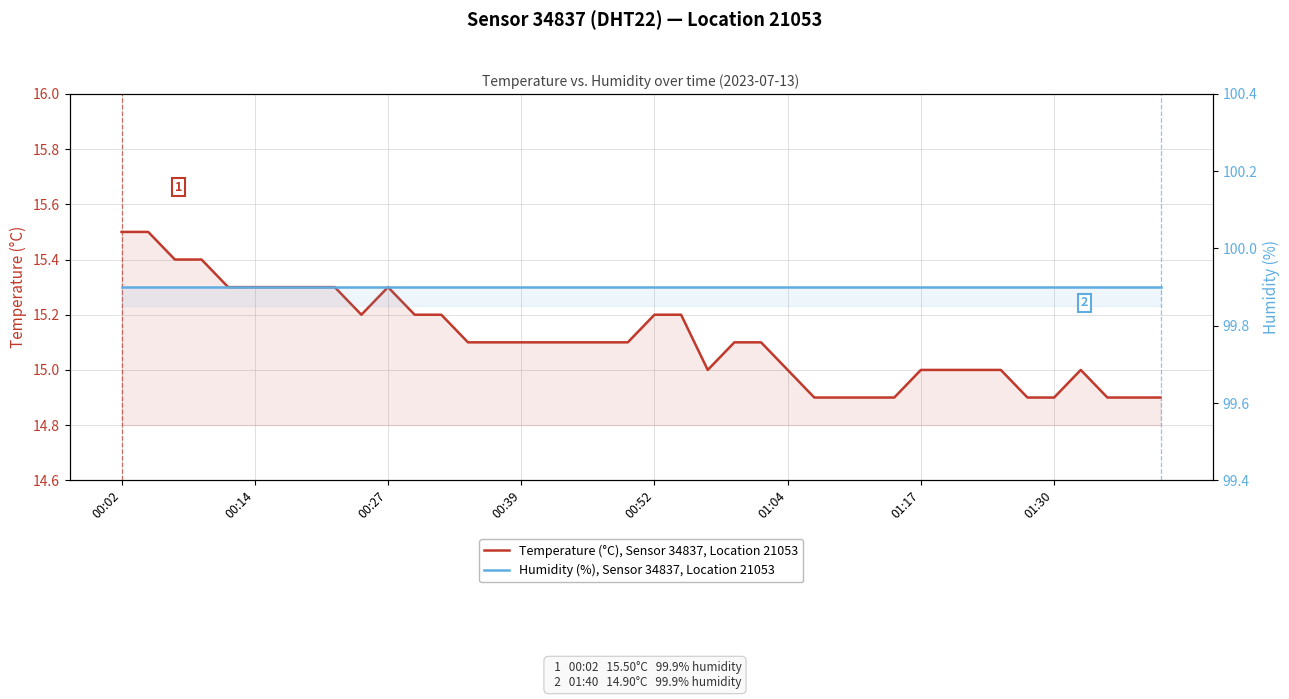

What are all the series names shown in the legend?

Temperature (°C), Sensor 34837, Location 21053, Humidity (%), Sensor 34837, Location 21053